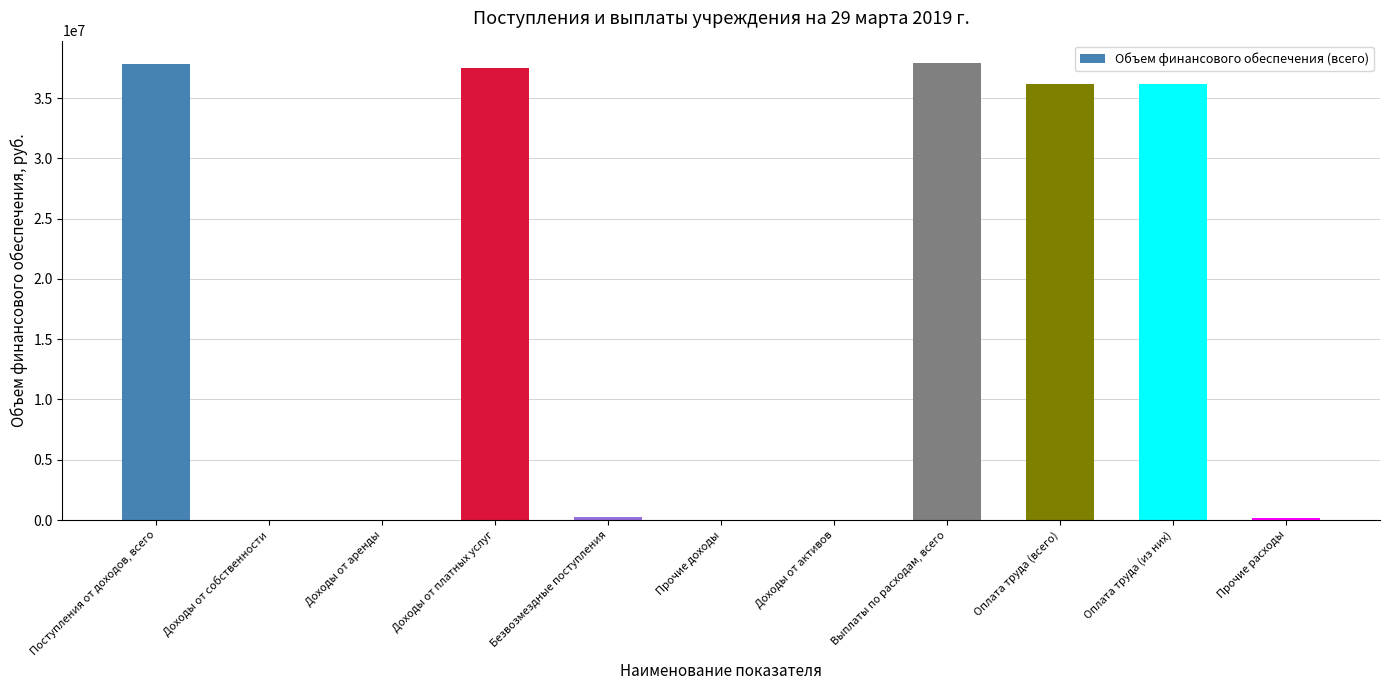

Between Прочие доходы and Доходы от платных услуг, which is larger?

Доходы от платных услуг